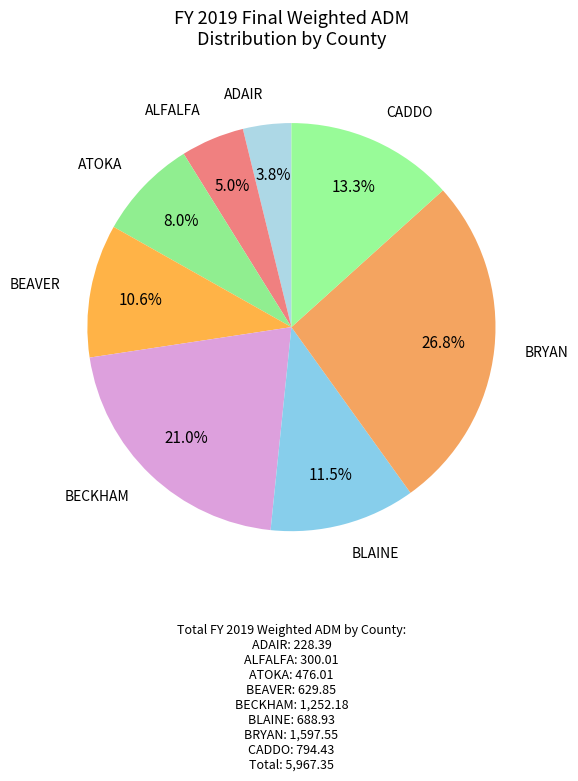

How many slices are in this pie chart?

8